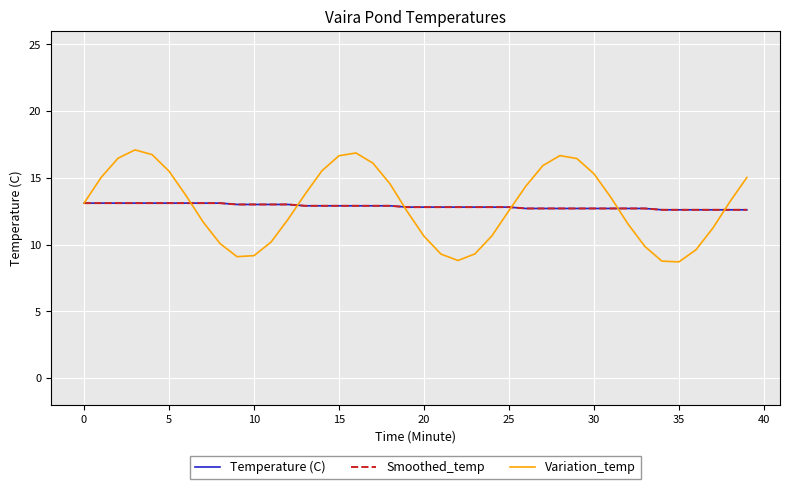

True or false: Smoothed_temp and Variation_temp cross at least once.

True